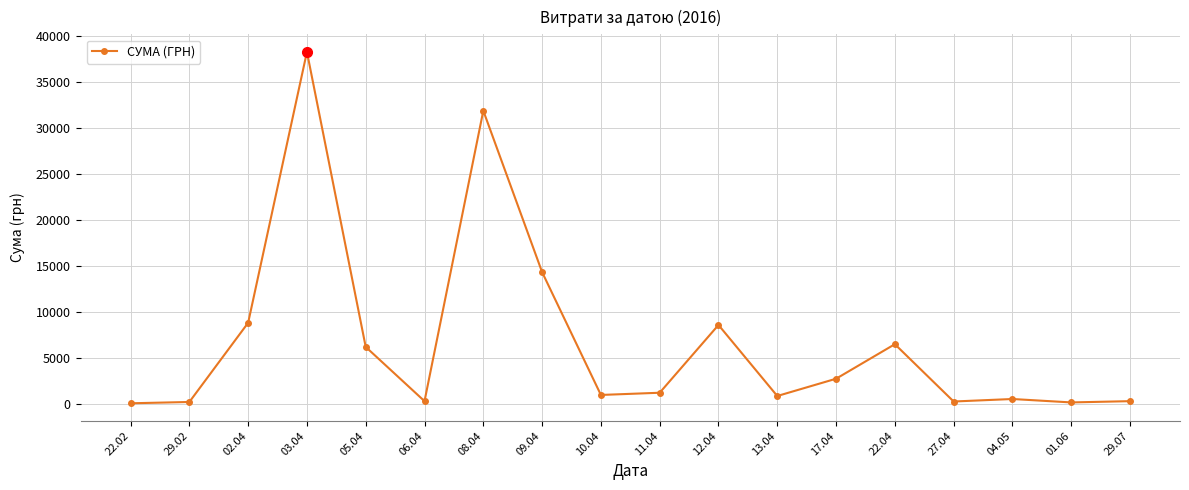

How many data points are less than 1186?

9